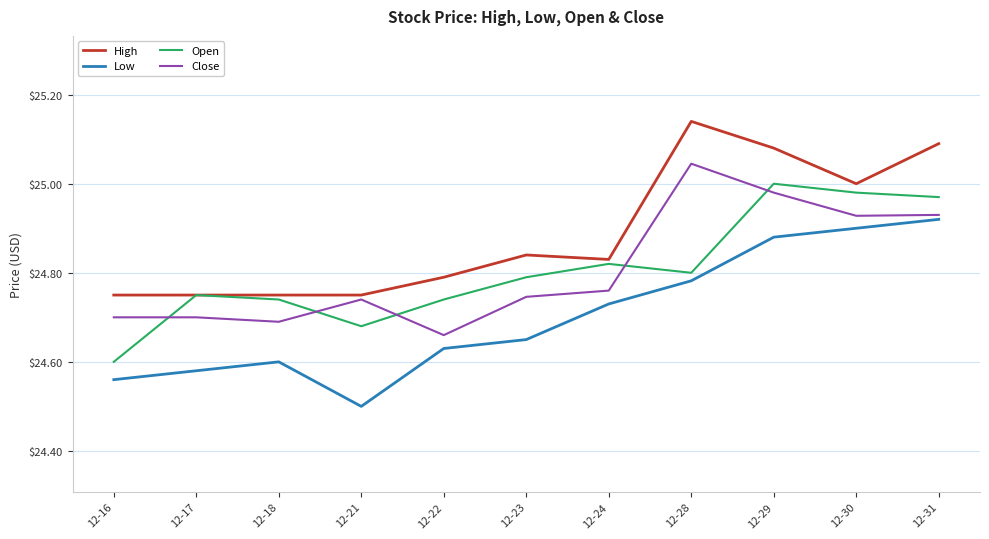

The Low series shows 24.6 at 12-17. True or false?

True